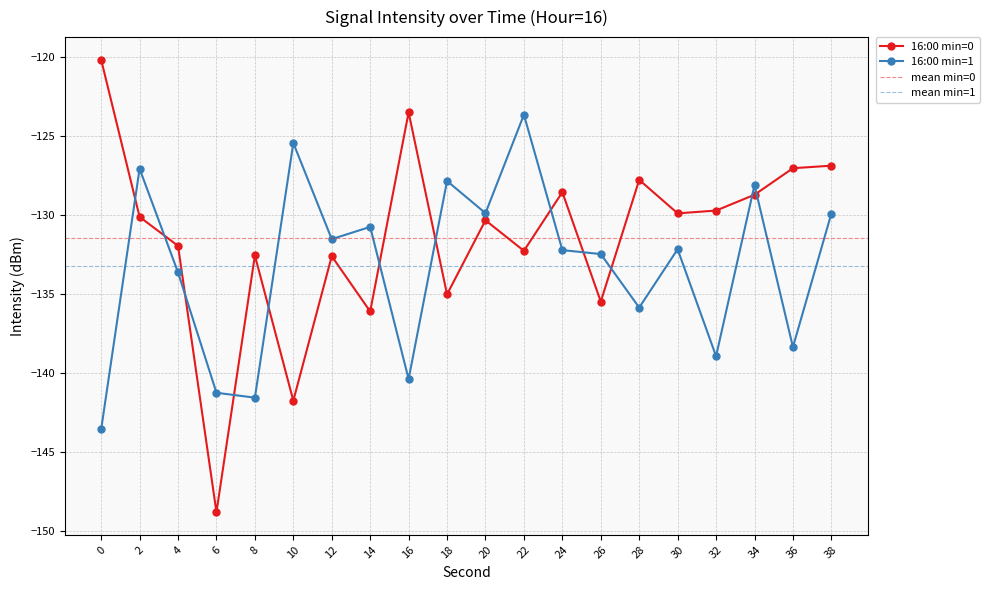

What is the sum of the 16:01 values at 10 and 28?

-261.3